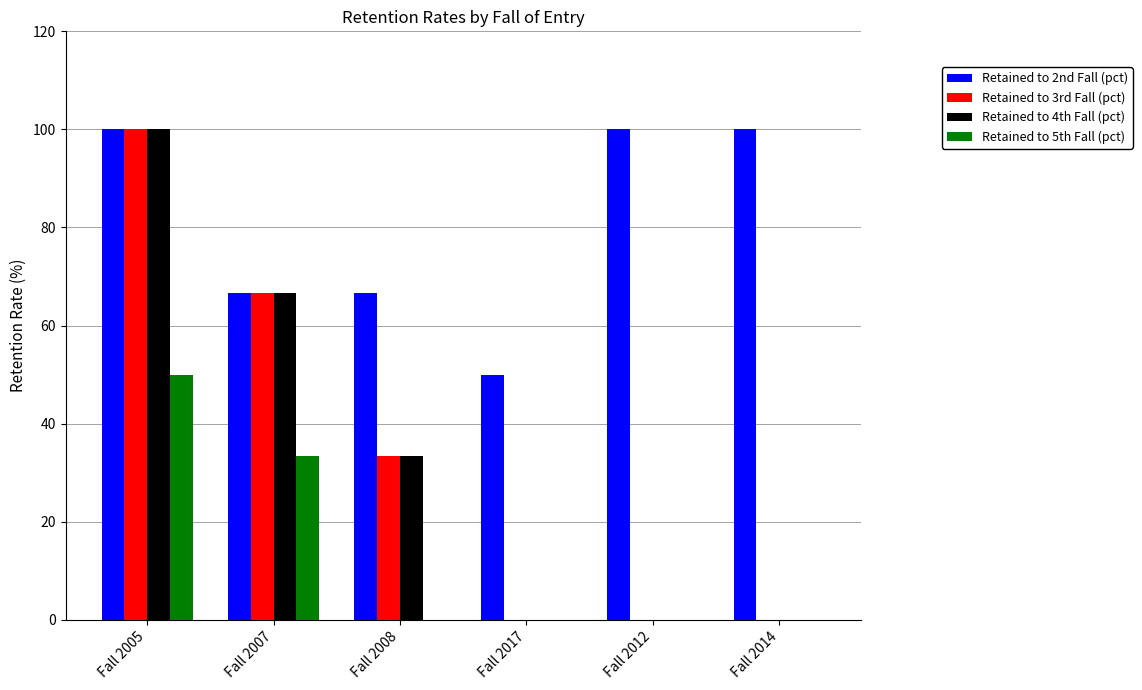

What is the sum of the Retained to 4th Fall (pct) values at Fall 2017 and Fall 2008?

33.3